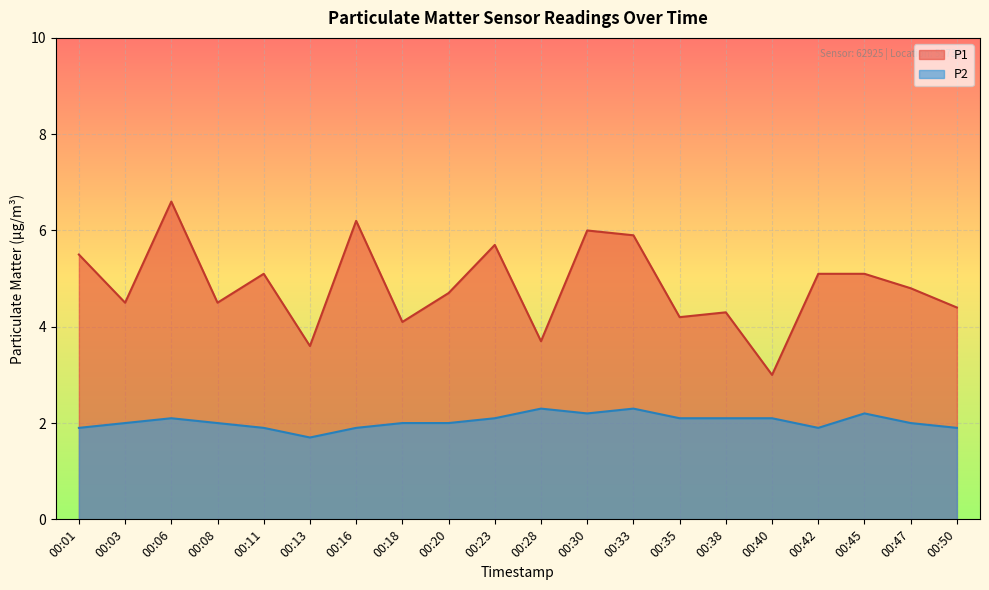

What are all the series names shown in the legend?

P1, P2